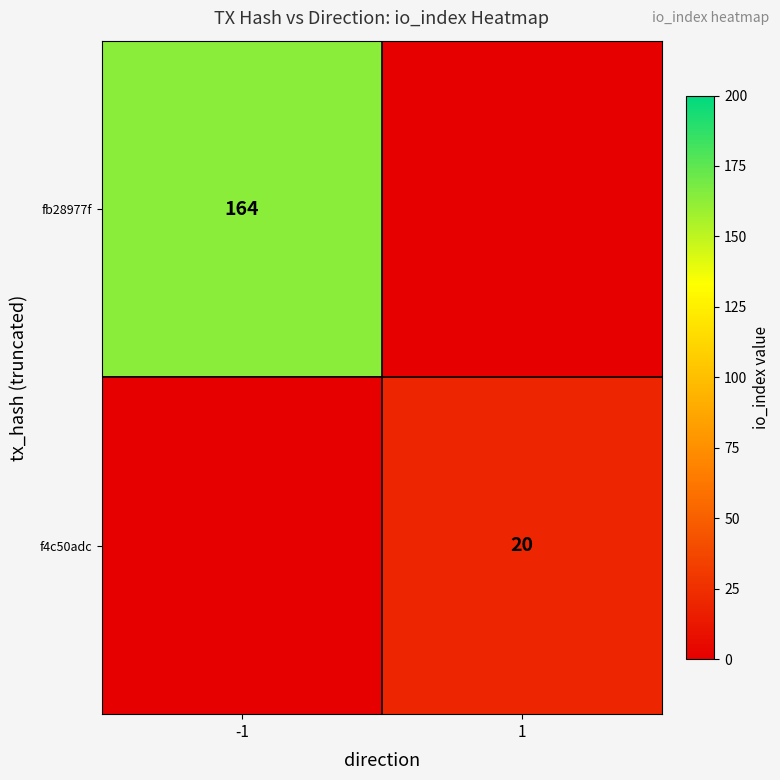

Is it true that fb28977f equals 164 at -1?

True